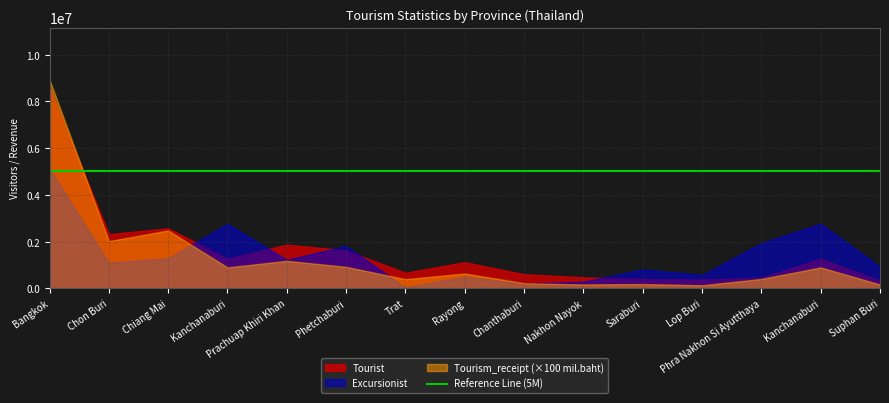

Does the chart have visible grid lines?

Yes